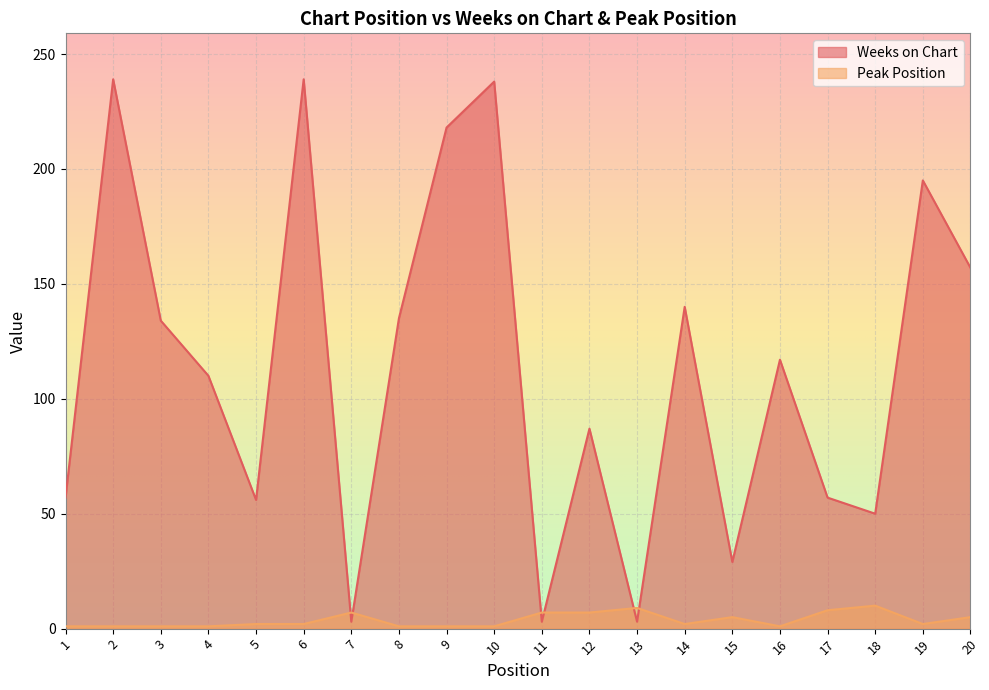

What is the average value of the Peak Position series?

4